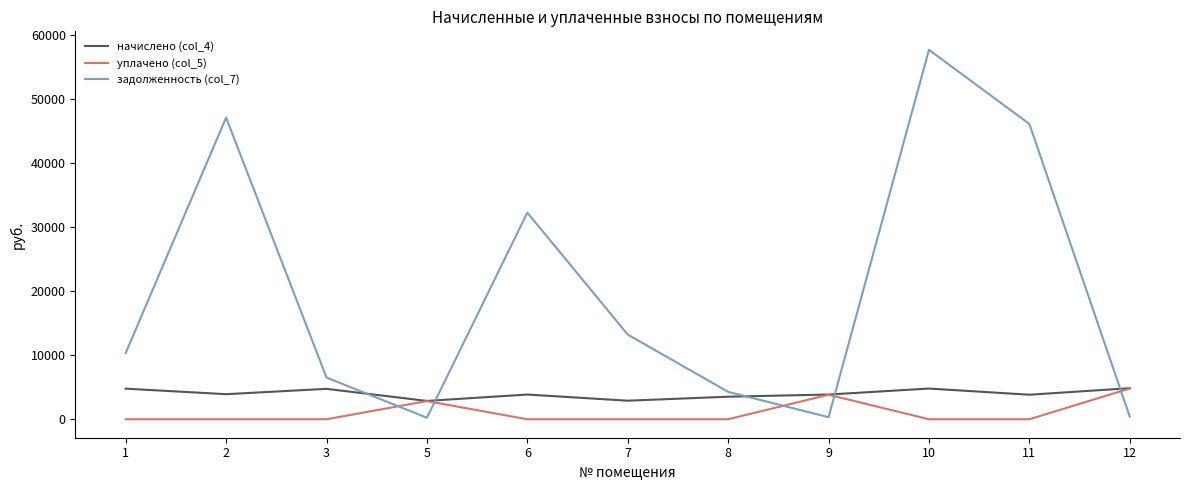

How many lines are shown in the chart?

3